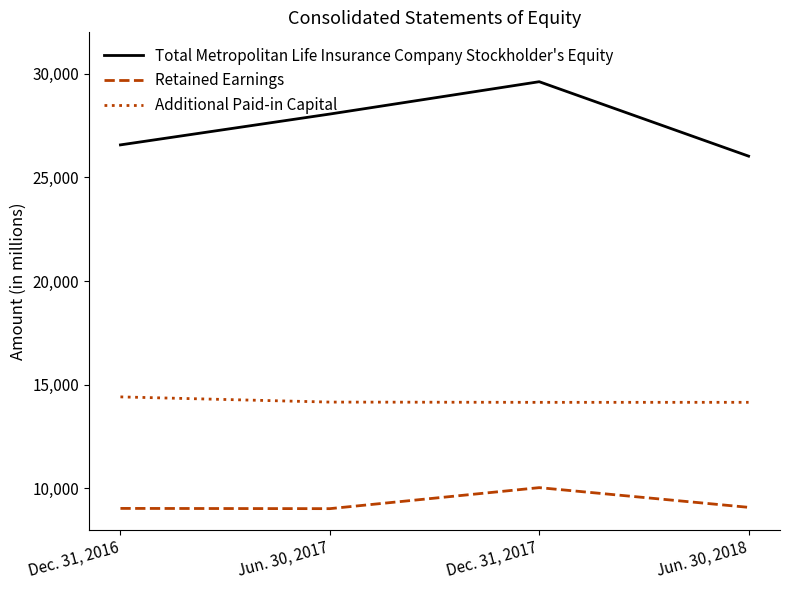

What is the difference between the maximum and minimum values in the Retained Earnings series?

1014